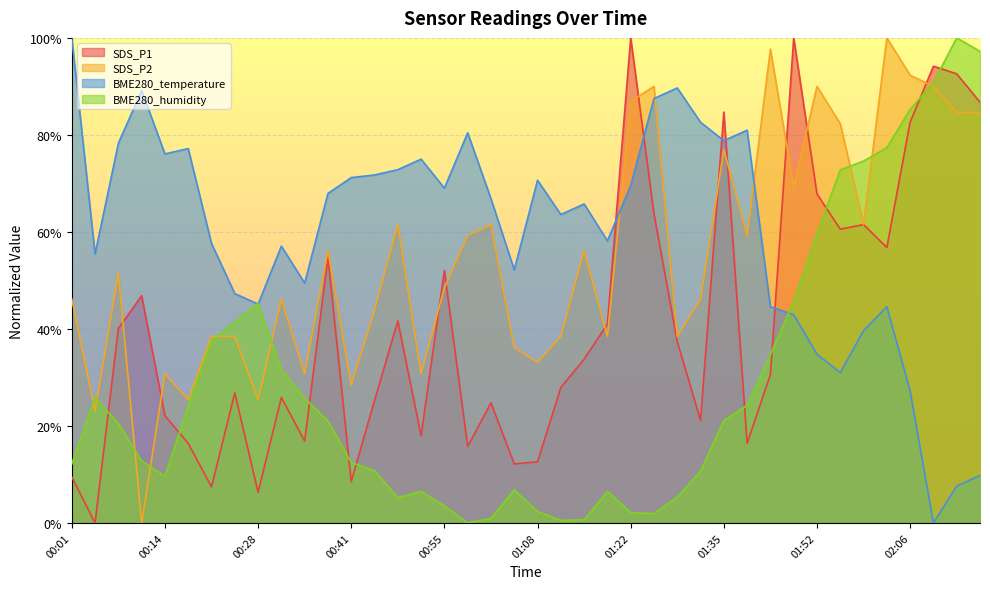

What are all the series names shown in the legend?

SDS_P1, SDS_P2, BME280_temperature, BME280_humidity